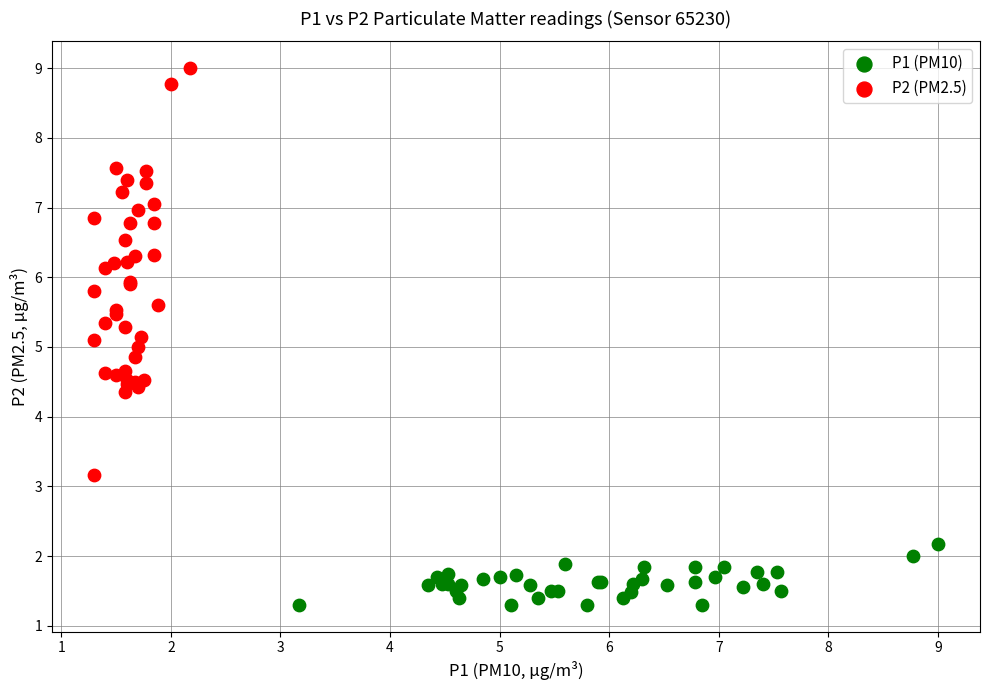

Which series contains the lowest Y value?

P1 (PM10)